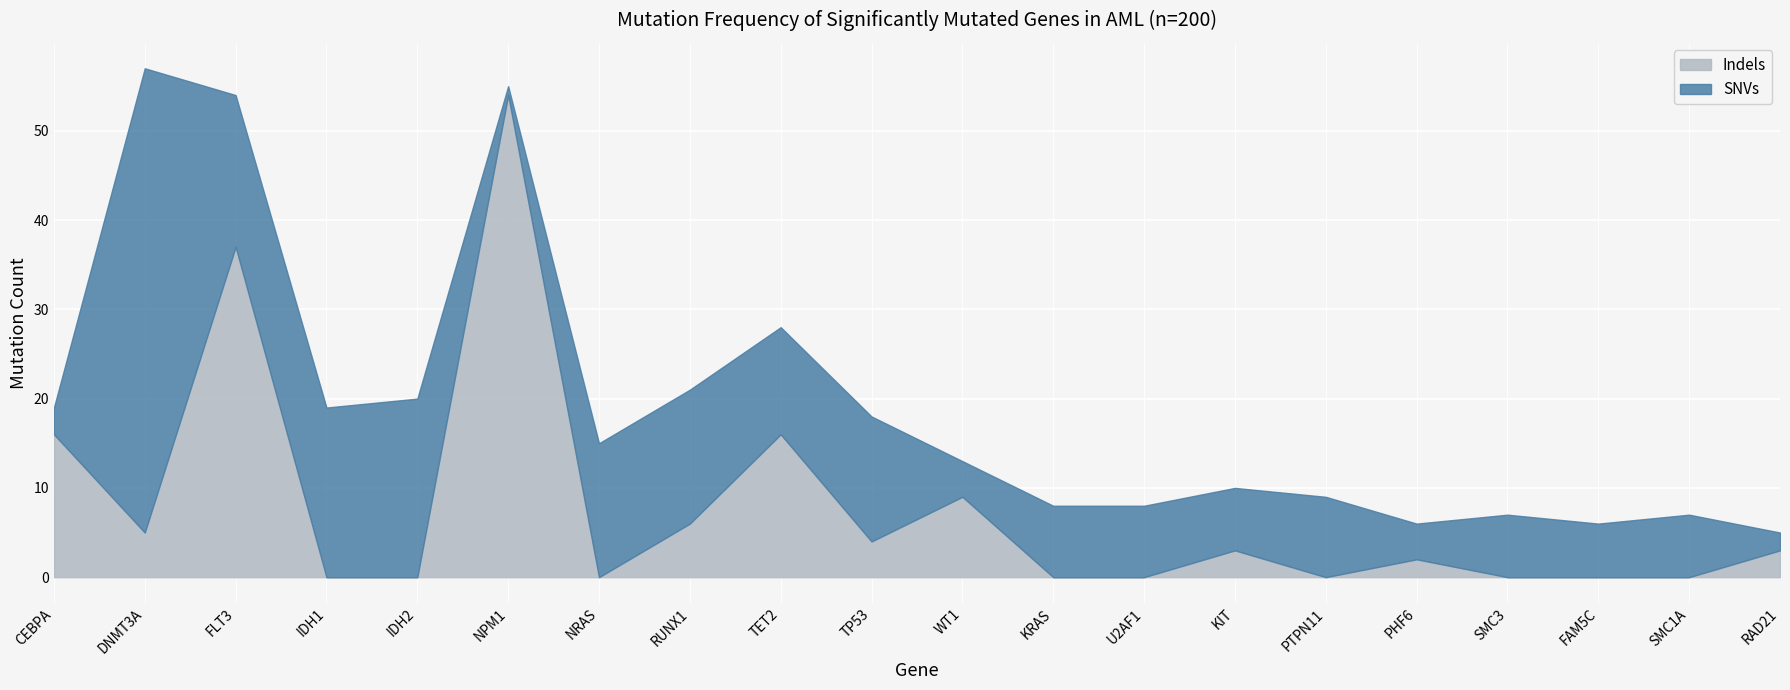

What is the difference between the highest and lowest values at NRAS?

15